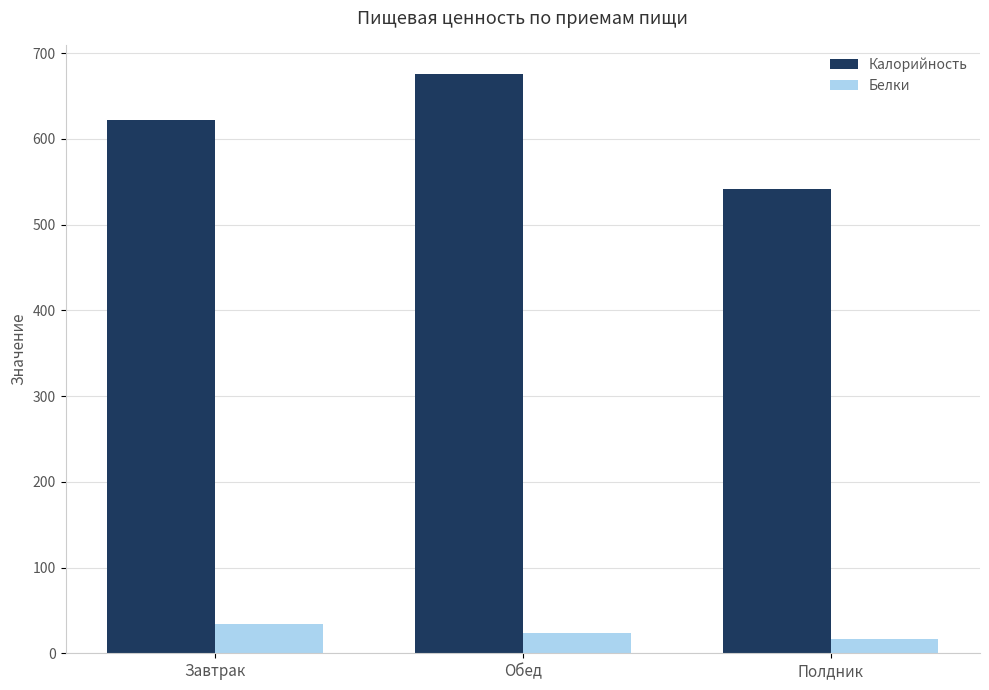

What is the difference between the Калорийность values at Завтрак and Обед?

54